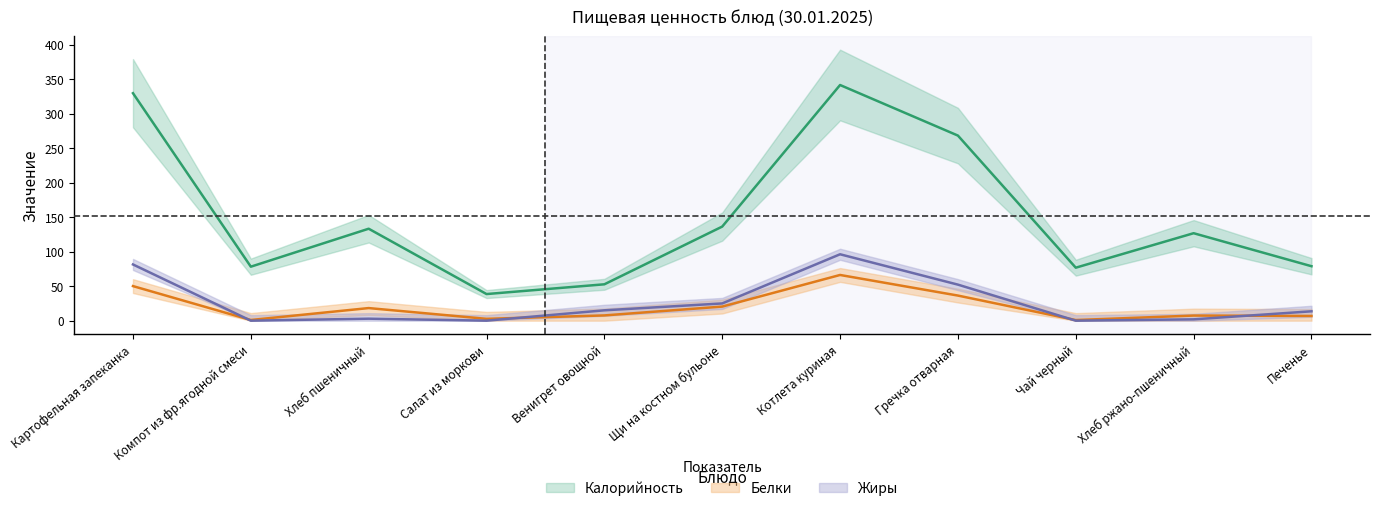

The Белки series shows 20.4 at Щи на костном бульоне. True or false?

True